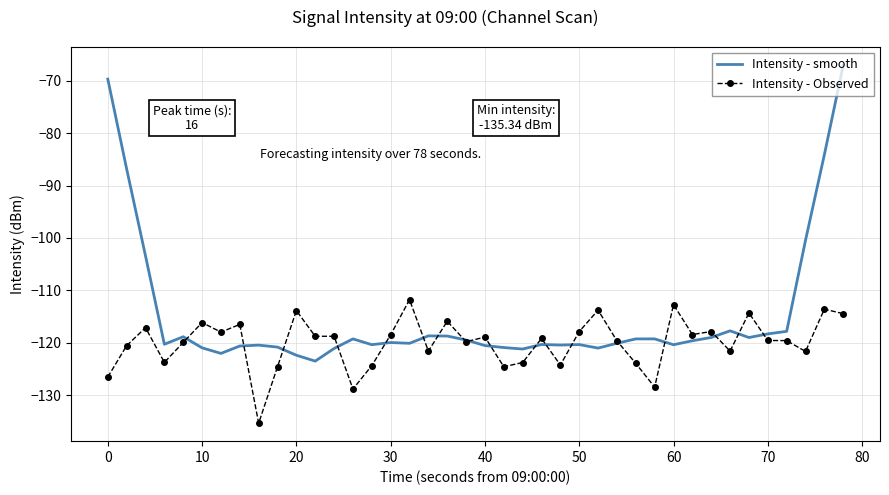

What is the maximum value shown in the chart?

-67.0